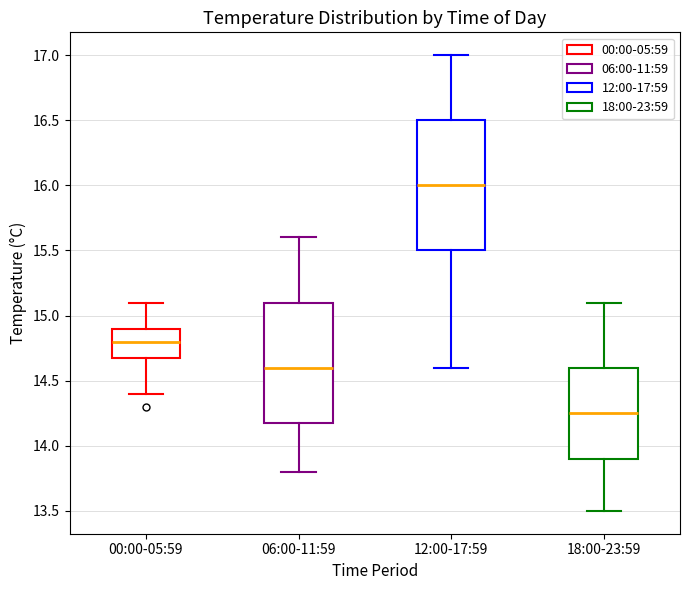

Reading left to right, read every box against the y-axis: the position of its median line, the range the box covers, and the ends of its whiskers. The values are not printed on the chart, so give them approximately, as read against the axis.

00:00-05:59: median 14.80, box 14.70 to 14.90, whiskers 14.40 to 15.10
06:00-11:59: median 14.60, box 14.20 to 15.10, whiskers 13.80 to 15.60
12:00-17:59: median 16.00, box 15.50 to 16.50, whiskers 14.60 to 17.00
18:00-23:59: median 14.25, box 13.90 to 14.60, whiskers 13.50 to 15.10